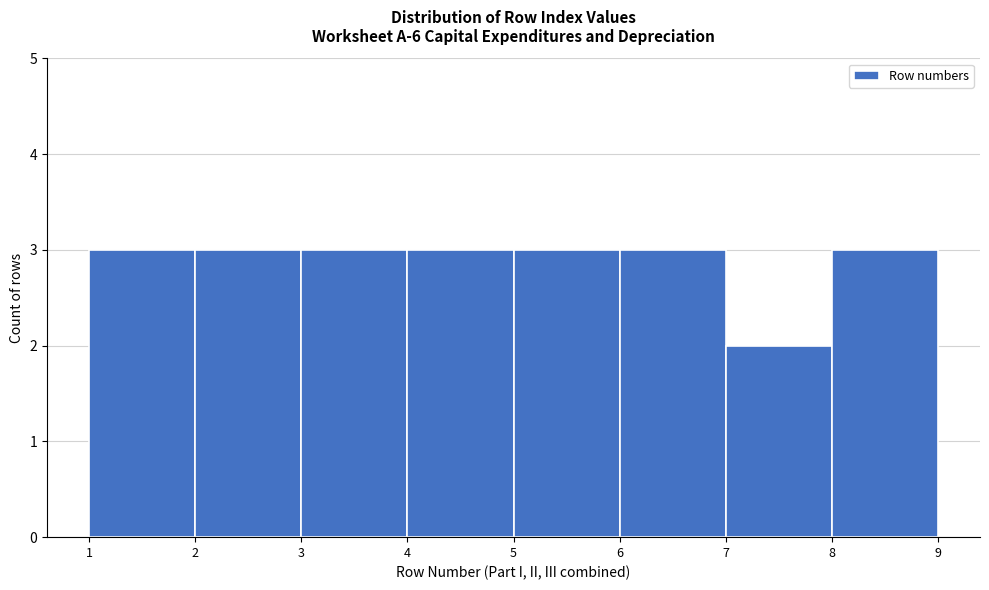

How tall is the bar that spans 3 to 4 on the x-axis? The values are not printed on the chart, so give them approximately, as read against the axis.

3